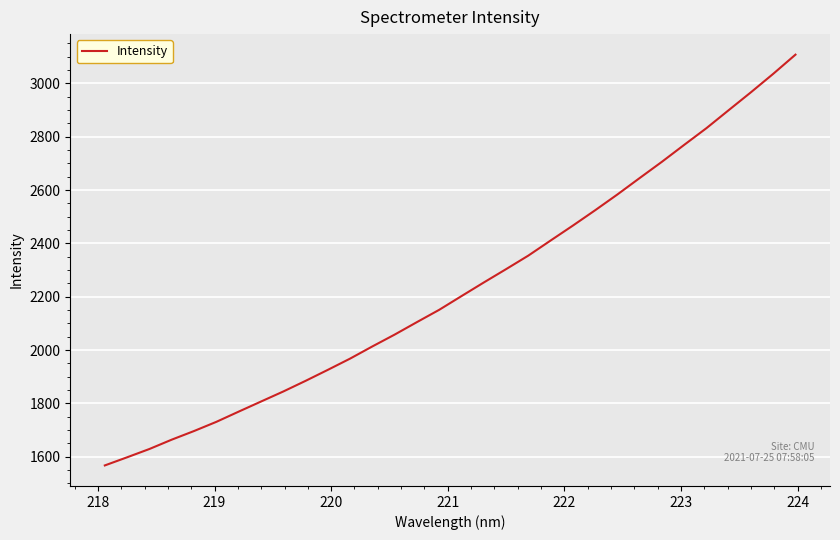

What is the maximum value shown in the chart?

3107.5